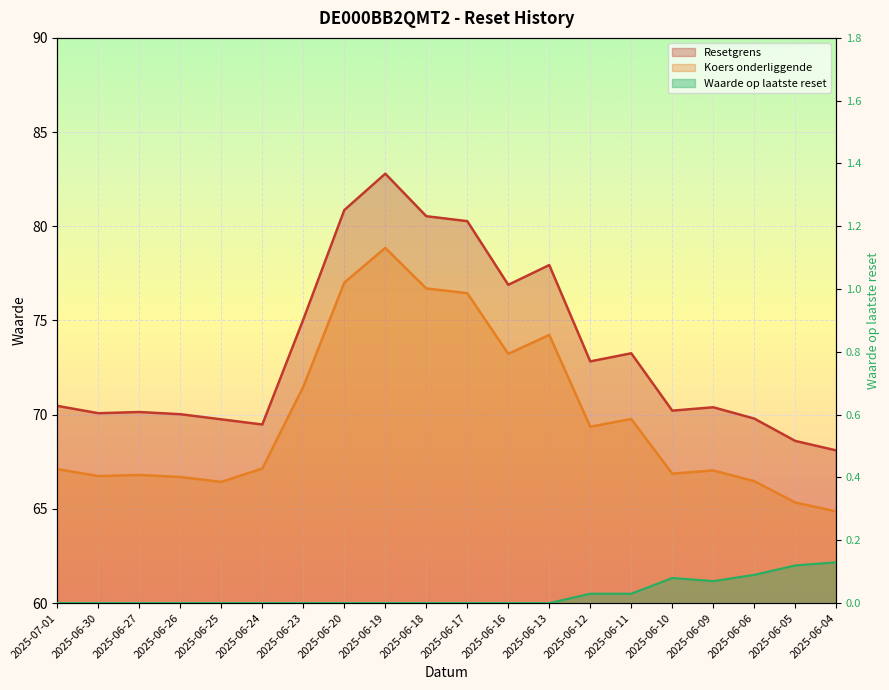

At which label does Koers onderliggende first exceed 67?

2025-07-01